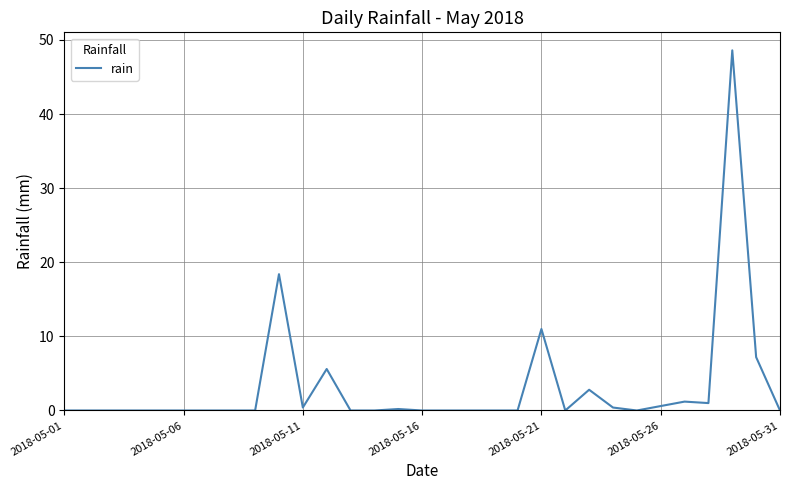

What is the difference between the maximum and minimum values?

48.6